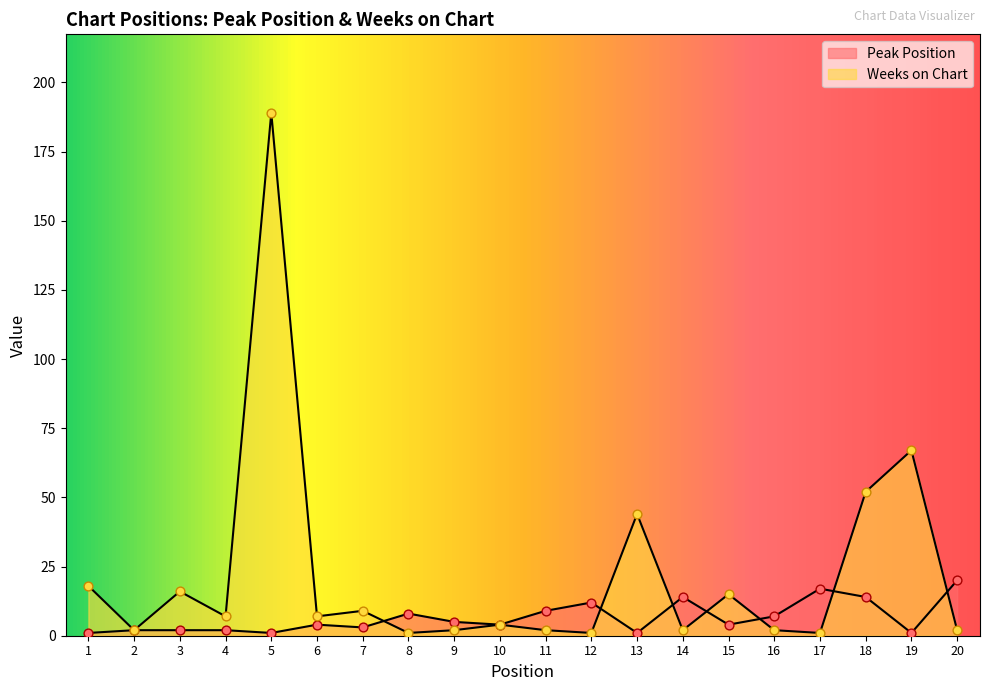

Which series has the largest Y range (max minus min)?

Weeks on Chart